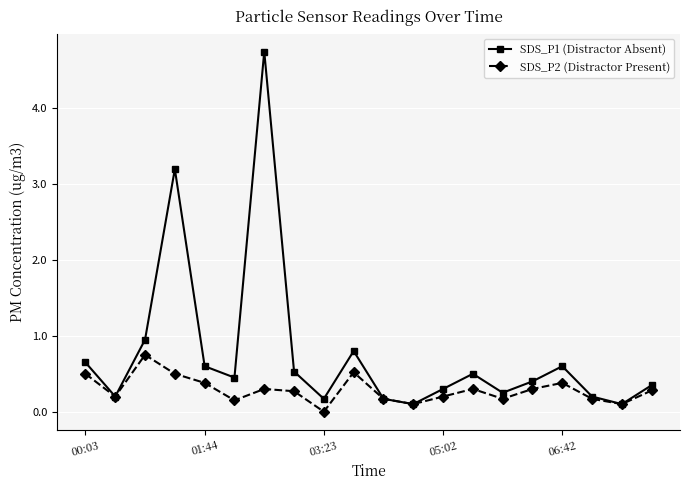

How many data points in SDS_P2 (Distractor Present) are above 0?

19